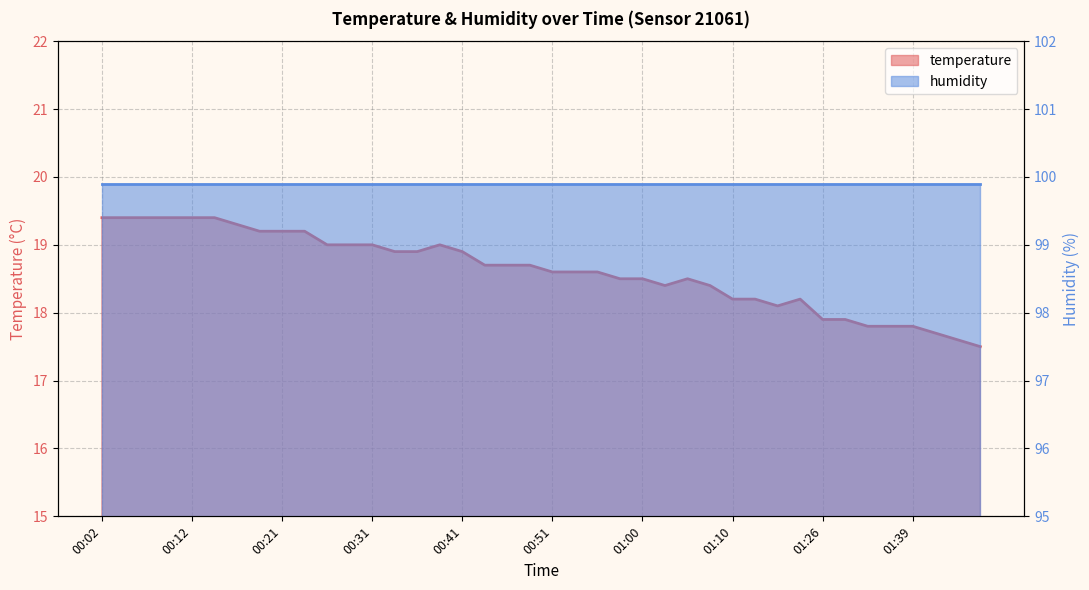

Does the chart display data point markers on the line(s)?

No